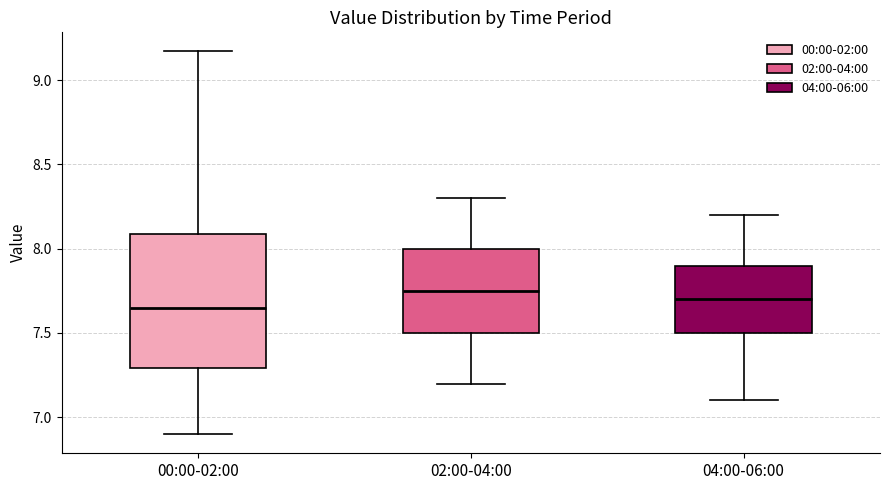

Reading left to right, transcribe this box plot: for each box, give where its median line is, the range the box spans, and where its two whiskers end, as read against the y-axis. The values are not printed on the chart, so give them approximately, as read against the axis.

00:00-02:00: median 7.65, box 7.30 to 8.10, whiskers 6.90 to 9.15
02:00-04:00: median 7.75, box 7.50 to 8.00, whiskers 7.20 to 8.30
04:00-06:00: median 7.70, box 7.50 to 7.90, whiskers 7.10 to 8.20